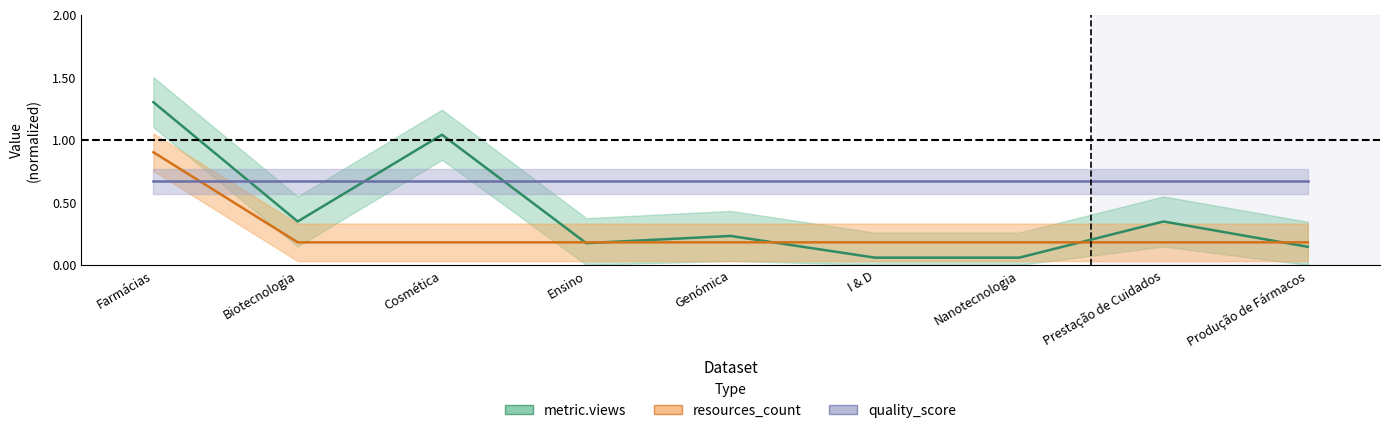

What is the value of the metric.views point at the 6th from the left?

0.1